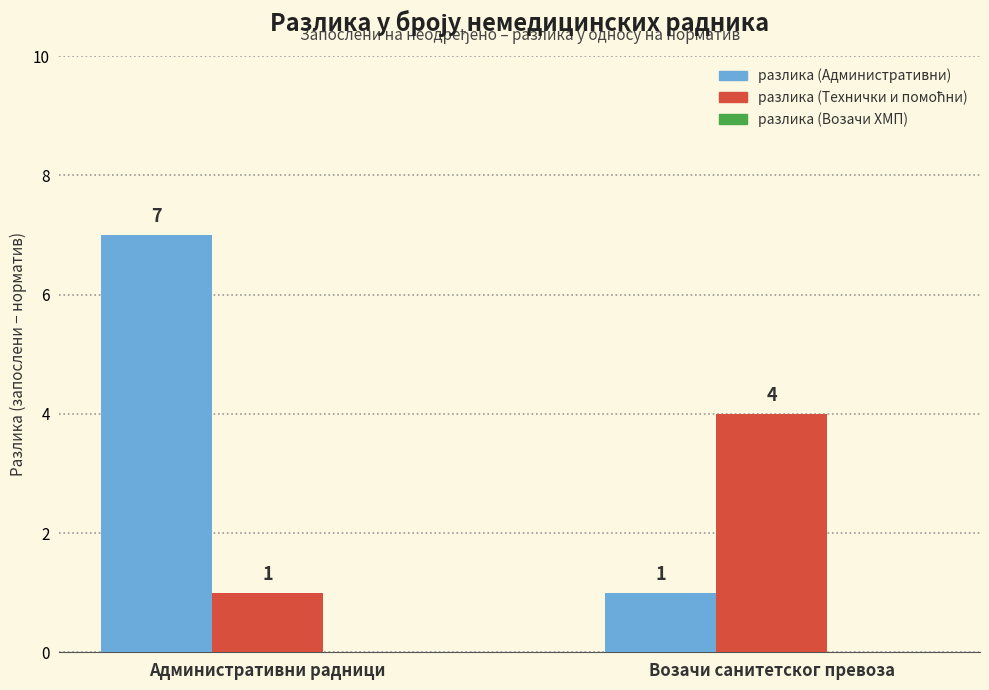

What is the difference between the highest and lowest values at Возачи санитетског превоза?

3